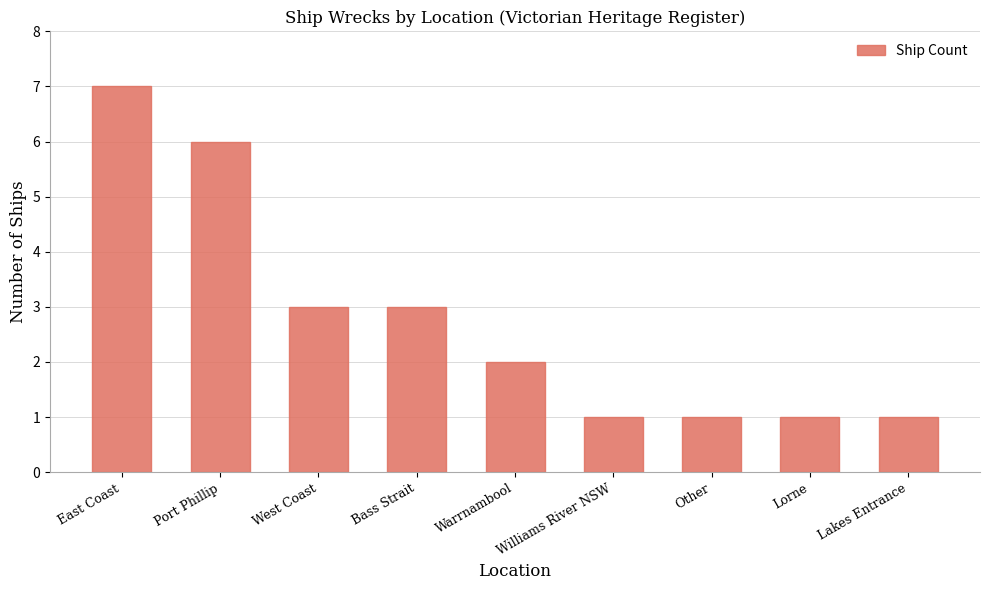

Read the value at West Coast.

3